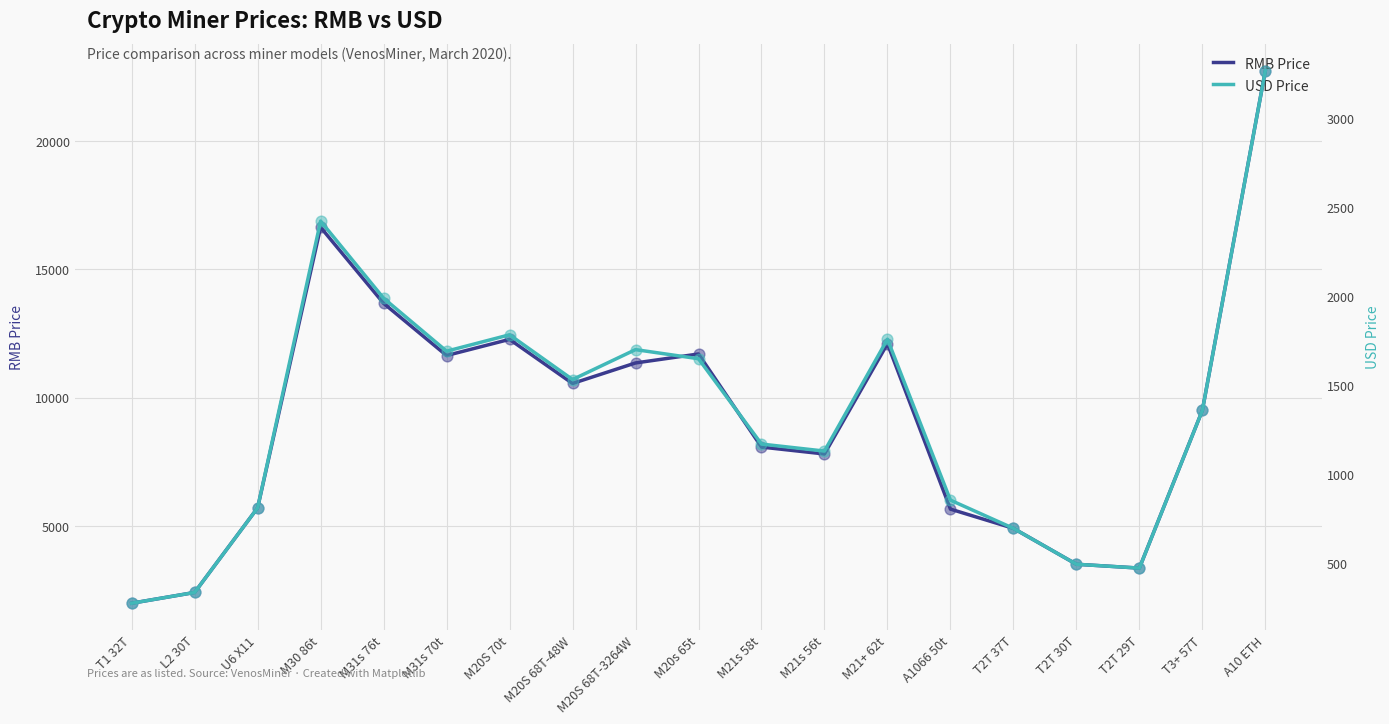

Is the value of USD Price at M30 86t greater than the value of RMB Price at M20s 65t?

No